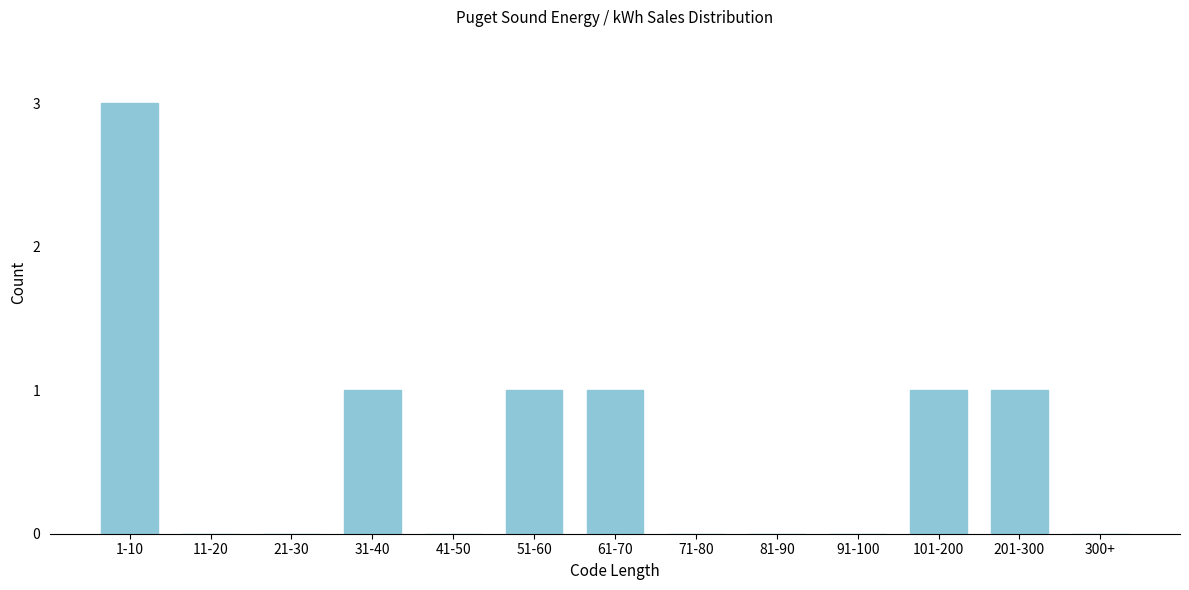

Reading right to left, list all the values displayed in this chart.

300+=0	201-300=1	101-200=1	91-100=0	81-90=0	71-80=0	61-70=1	51-60=1	41-50=0	31-40=1	21-30=0	11-20=0	1-10=3